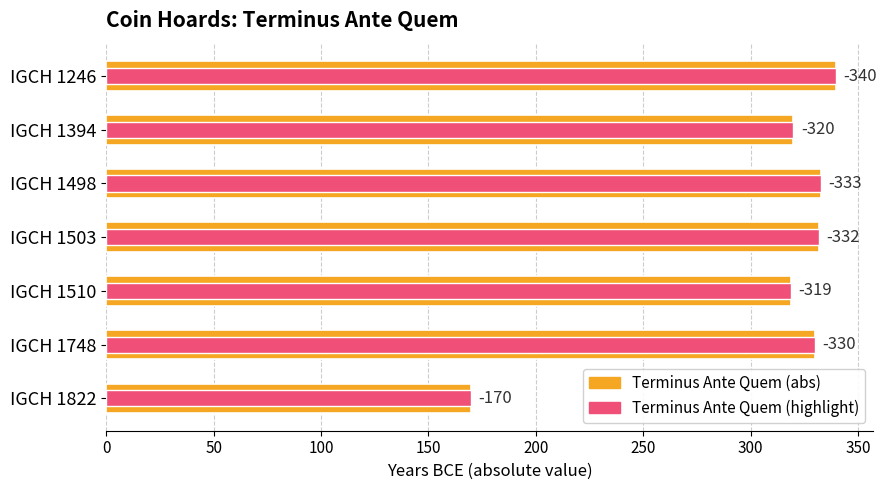

Is the value of Terminus Ante Quem (abs) at IGCH 1510 greater than the value of Terminus Ante Quem (highlight) at IGCH 1822?

Yes